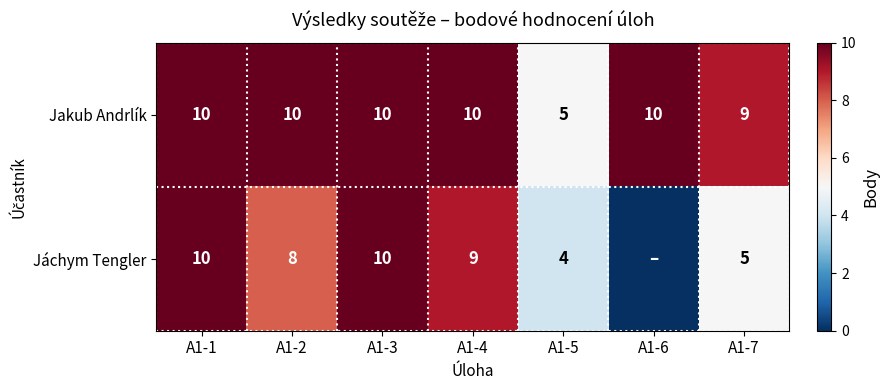

At which label is Jakub Andrlík closest to 7?

A1-5